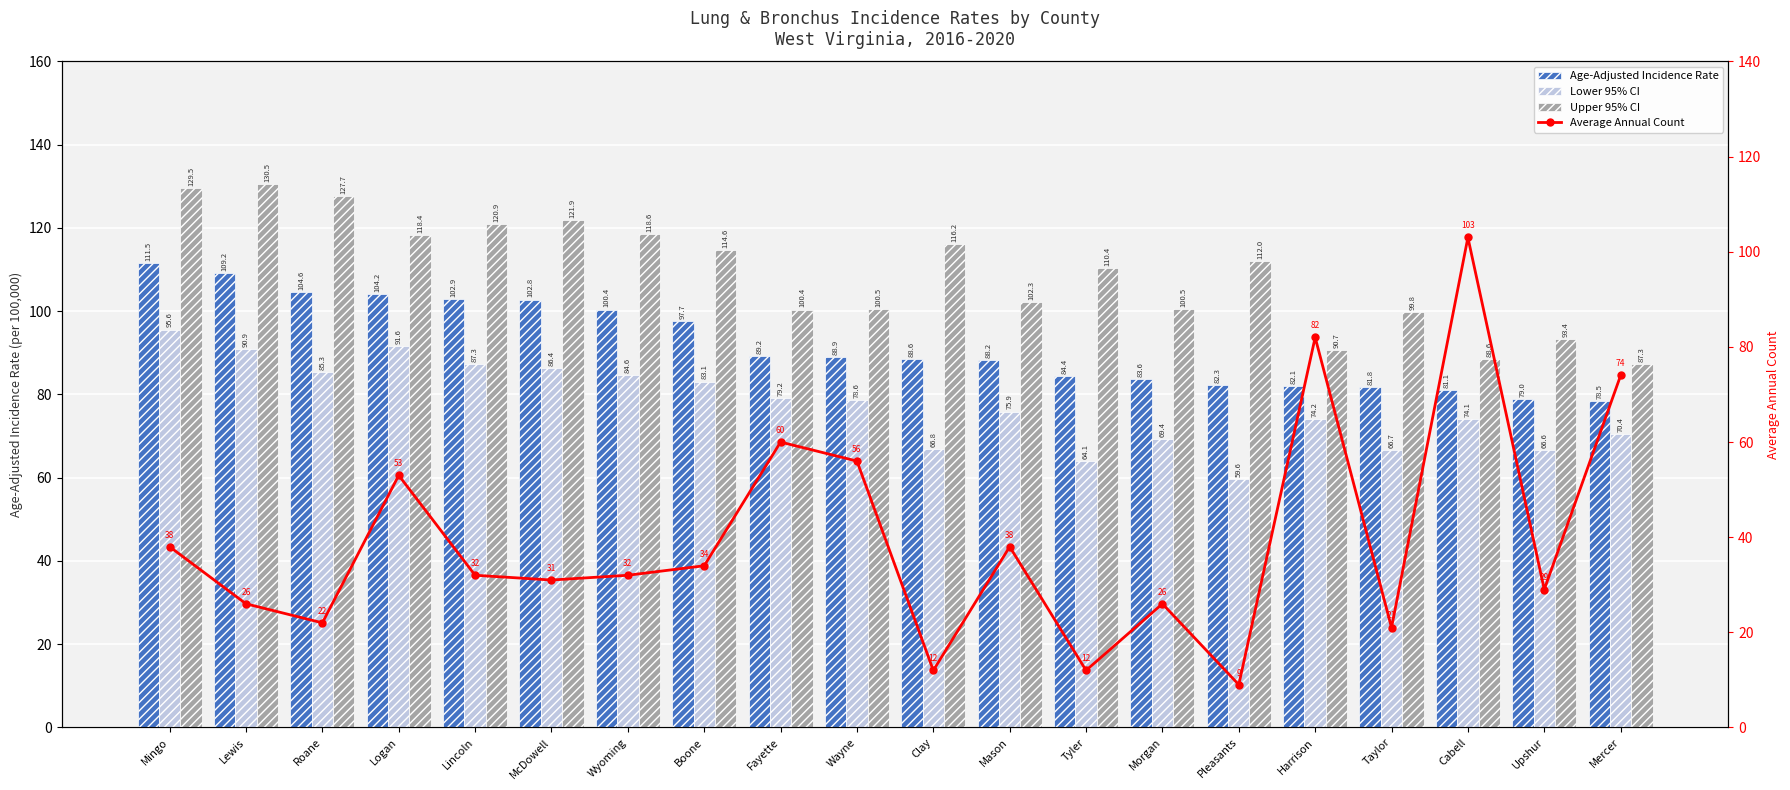

Reading right to left, transcribe all the data shown in this chart.

Age-Adjusted Incidence Rate: 78.5	79.0	81.1	81.8	82.1	82.3	83.6	84.4	88.2	88.6	88.9	89.2	97.7	100.4	102.8	102.9	104.2	104.6	109.2	111.5
Lower 95% CI: 70.4	66.6	74.1	66.7	74.2	59.6	69.4	64.1	75.9	66.8	78.6	79.2	83.1	84.6	86.4	87.3	91.6	85.3	90.9	95.6
Upper 95% CI: 87.3	93.4	88.6	99.8	90.7	112.0	100.5	110.4	102.3	116.2	100.5	100.4	114.6	118.6	121.9	120.9	118.4	127.7	130.5	129.5
Average Annual Count: 74.0	29.0	103.0	21.0	82.0	9.0	26.0	12.0	38.0	12.0	56.0	60.0	34.0	32.0	31.0	32.0	53.0	22.0	26.0	38.0